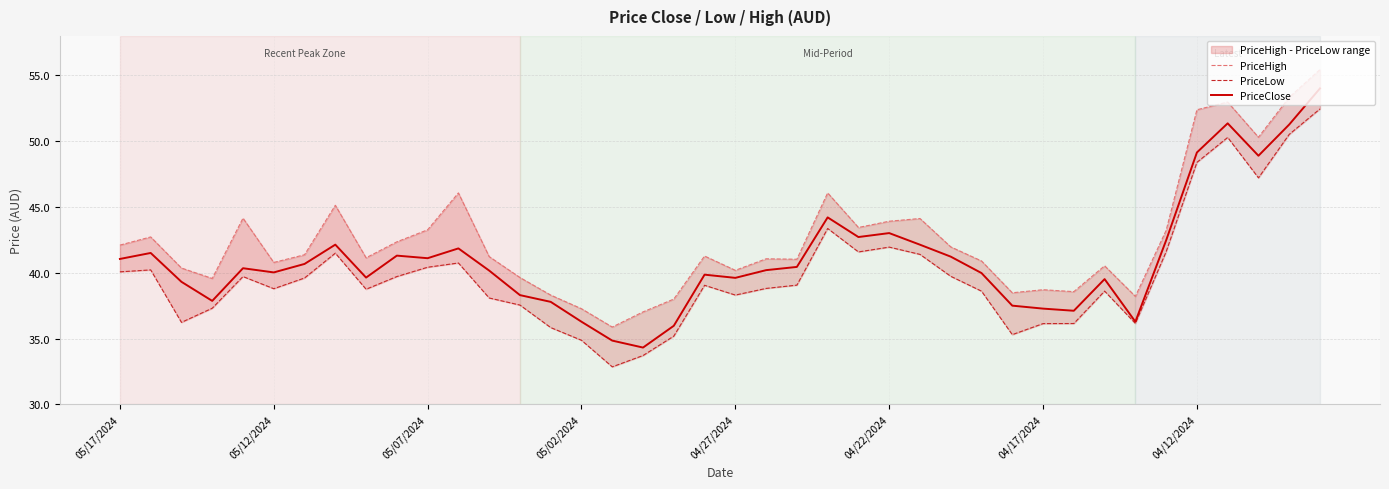

At which label does PriceLow first exceed 39?

05/17/2024